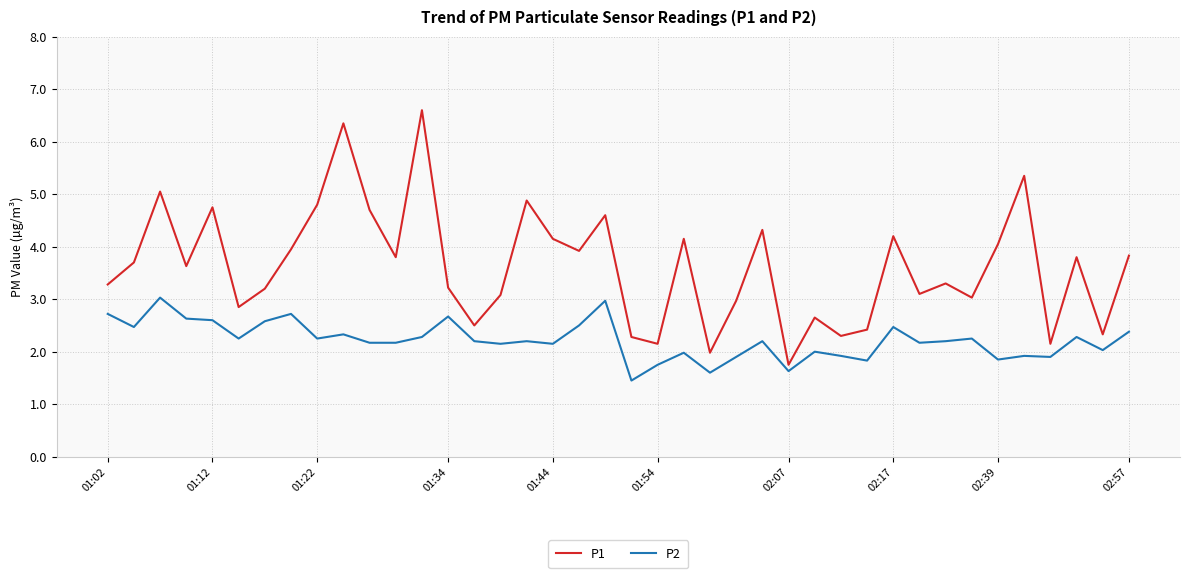

Which series has the largest total across all categories?

P1